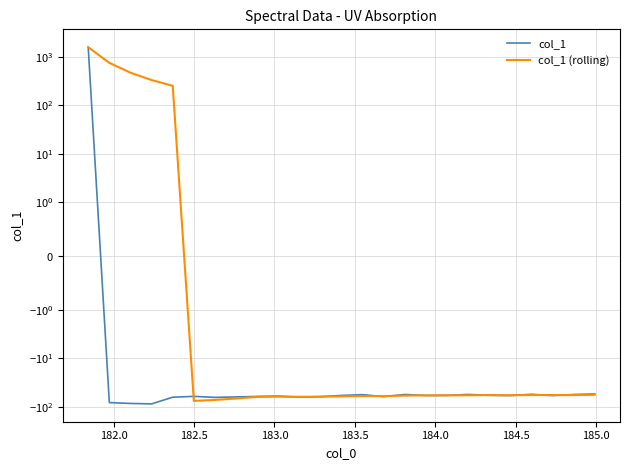

What is the sum of all col_1 (rolling) values?

2148.8